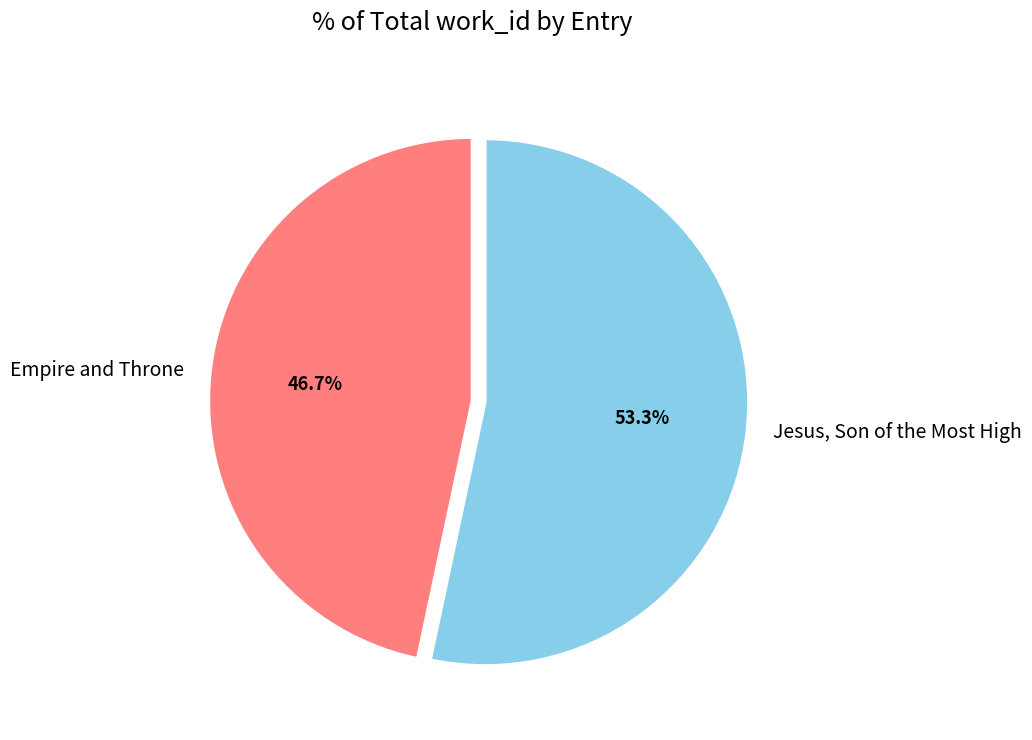

Which has a higher value, Jesus, Son of the Most High or Empire and Throne?

Jesus, Son of the Most High